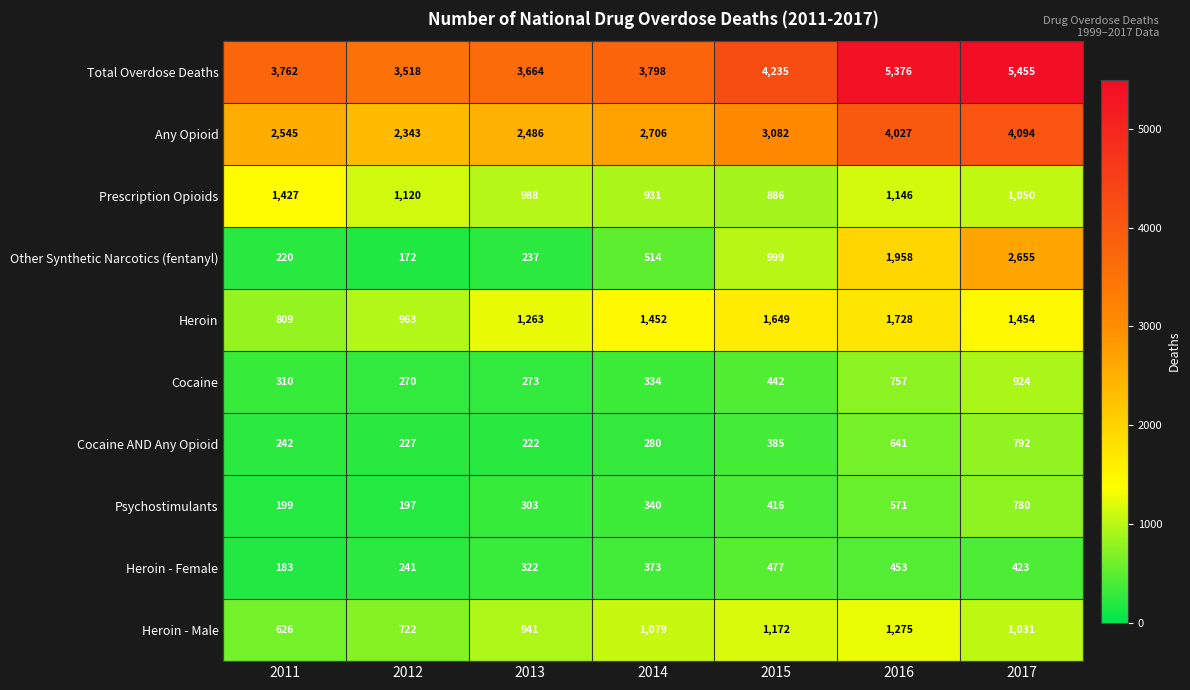

What is the maximum value shown in the chart?

5455